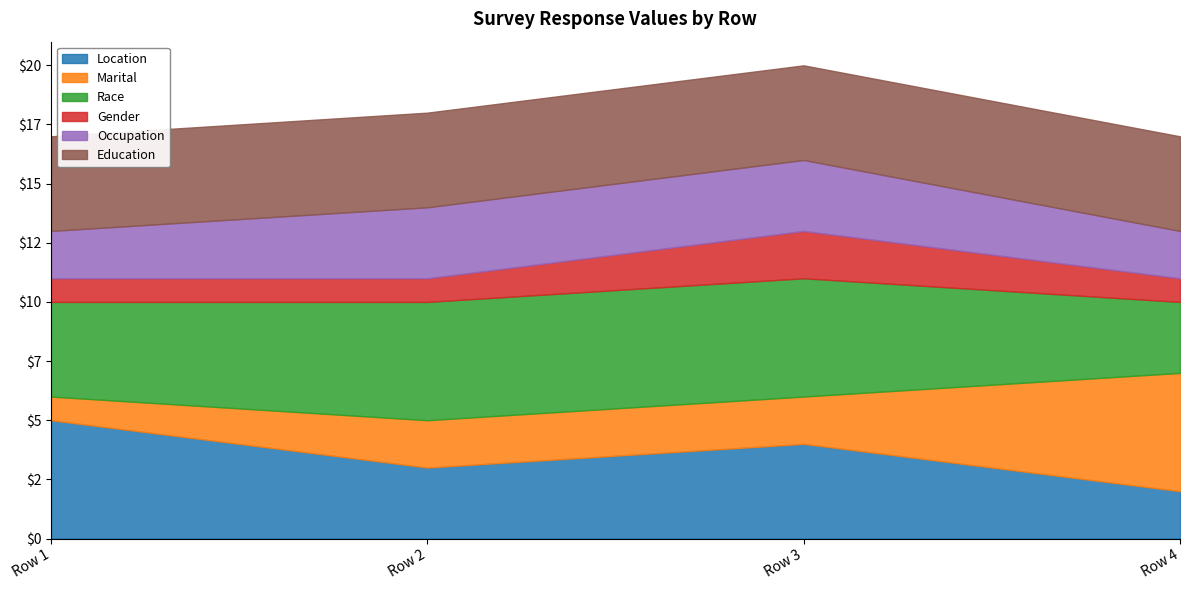

At Row 1, list the series in order from smallest to largest.

Marital, Gender, Occupation, Race, Education, Location